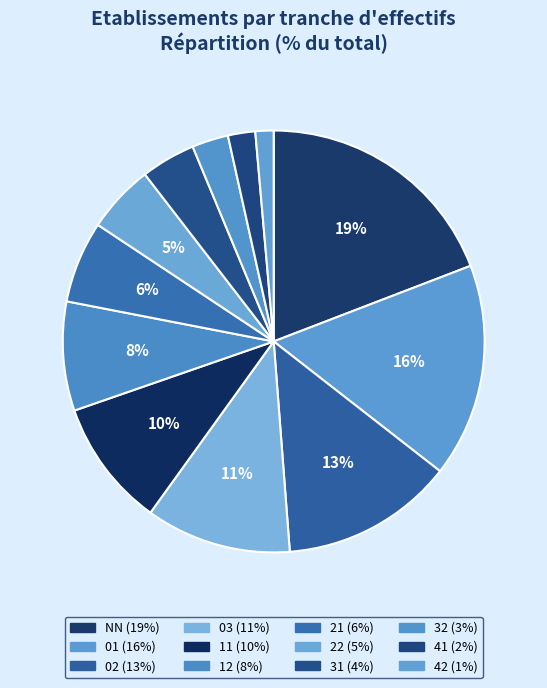

Count the number of slices in the pie.

12